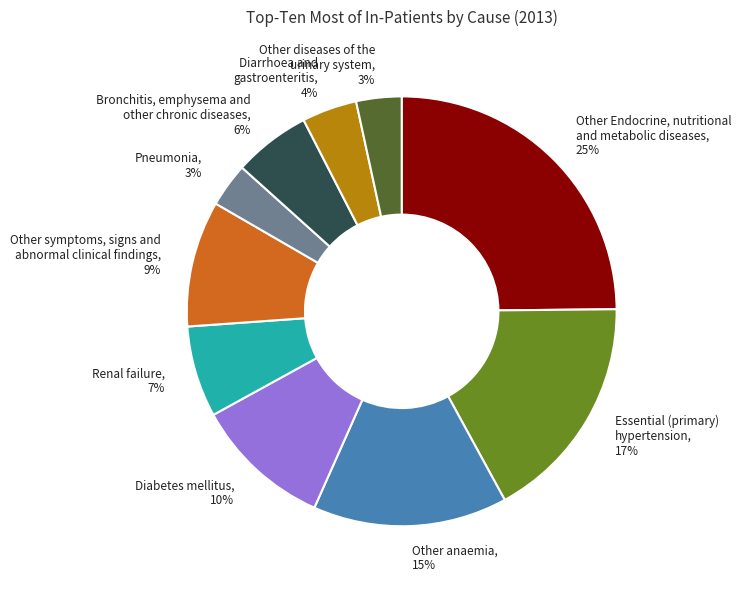

Between Pneumonia, 3% and Essential (primary) hypertension, 17%, which is larger?

Essential (primary) hypertension, 17%